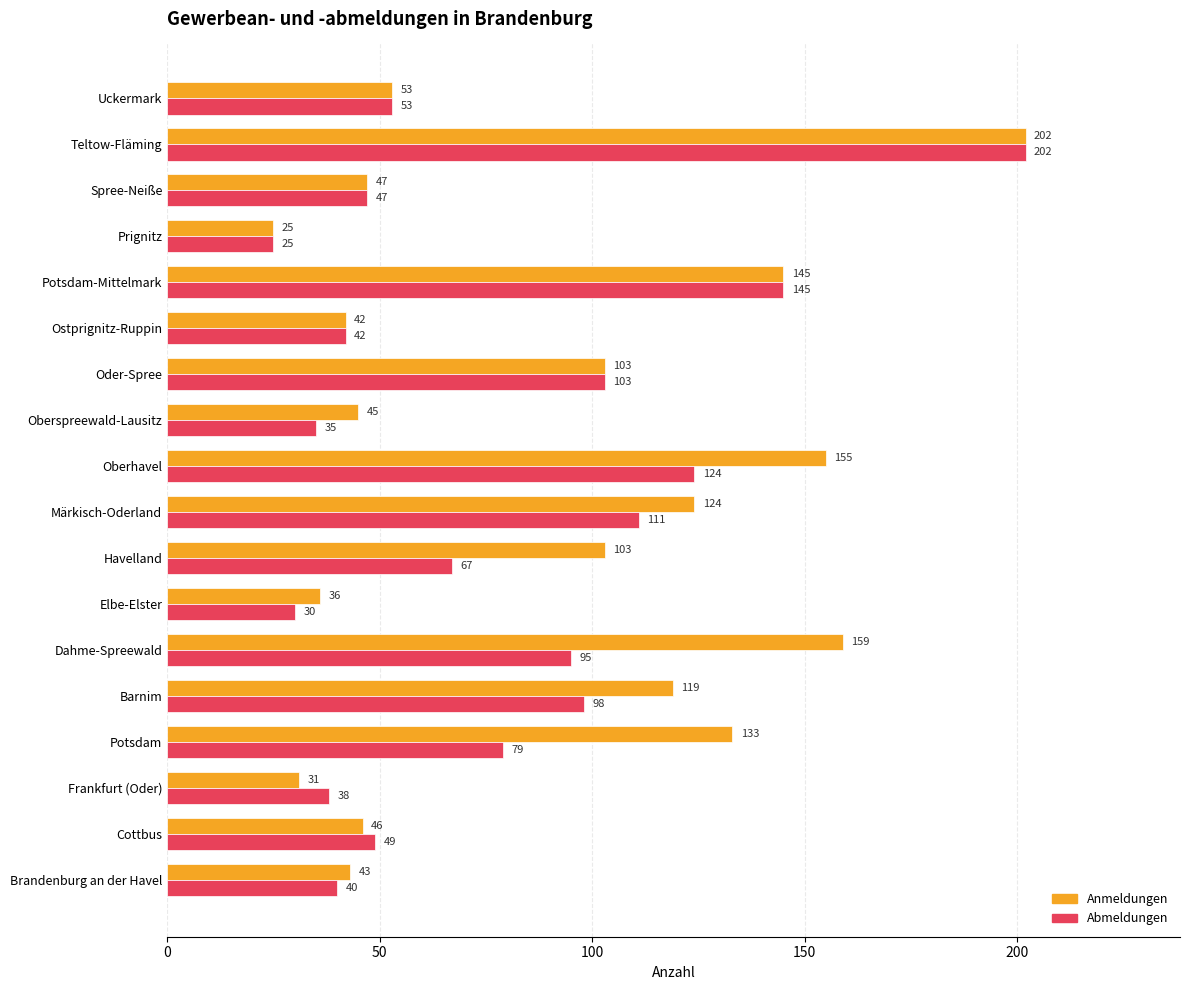

Which series has the largest total across all categories?

Anmeldungen